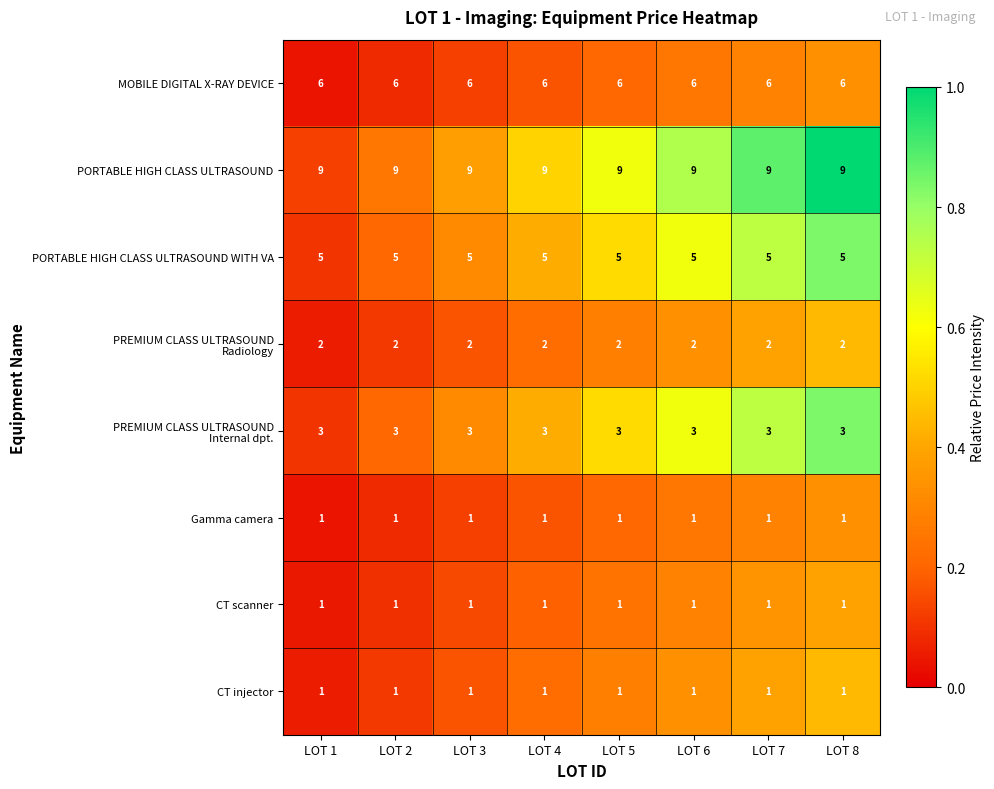

What is the spread (max minus min) of values at LOT 3?

8